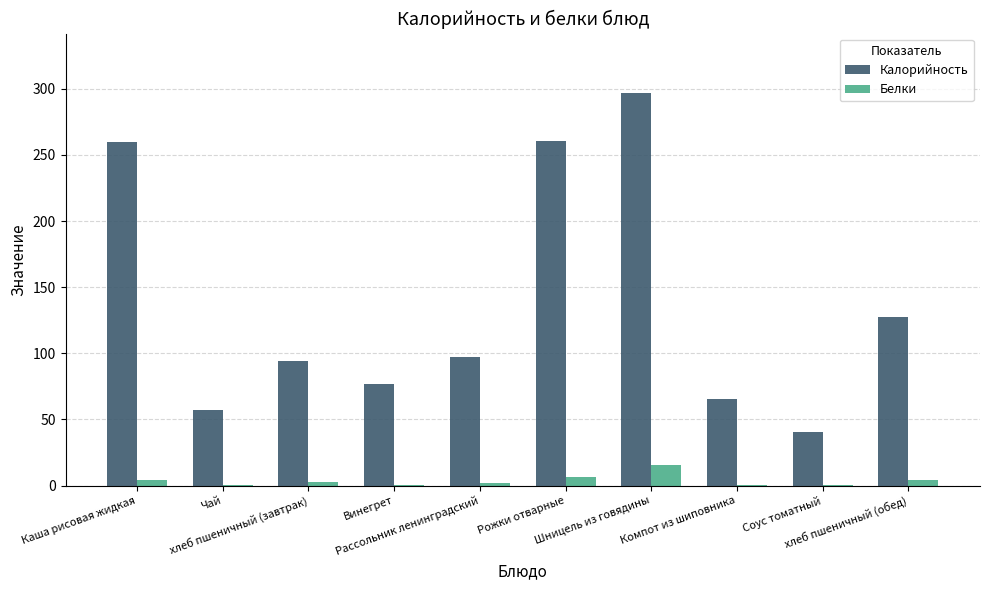

How many values in the Калорийность series exceed 96?

5